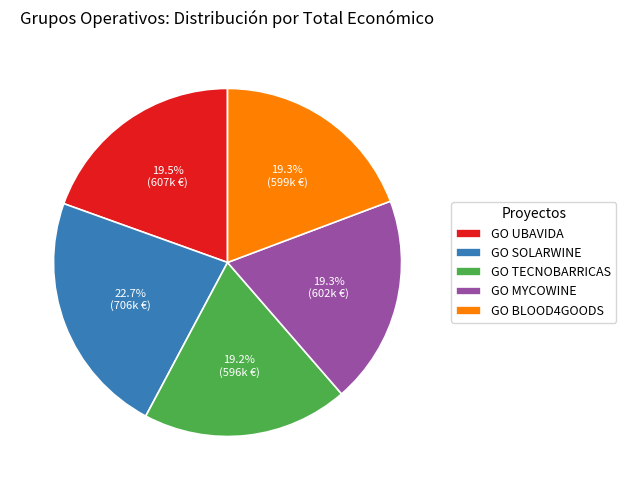

How many slices are in this pie chart?

5